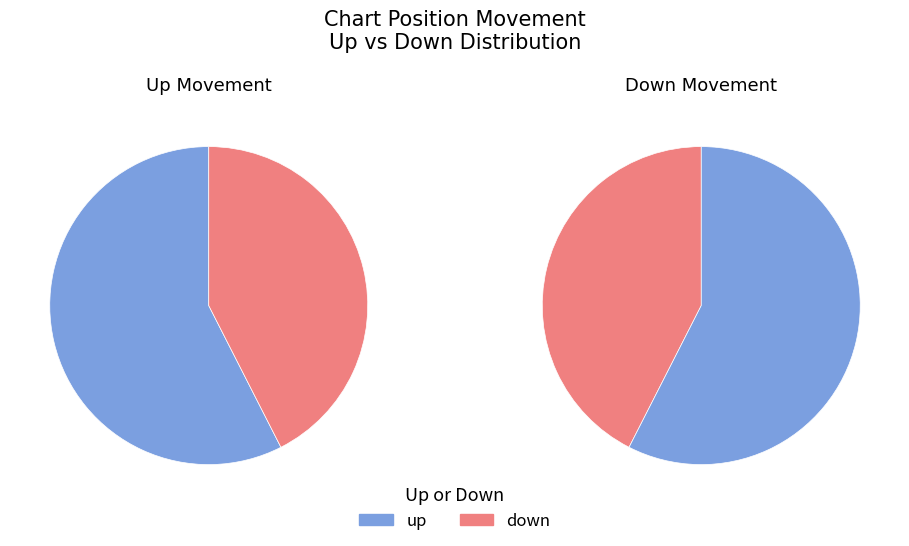

Rank the categories by value from lowest to highest.

down, up